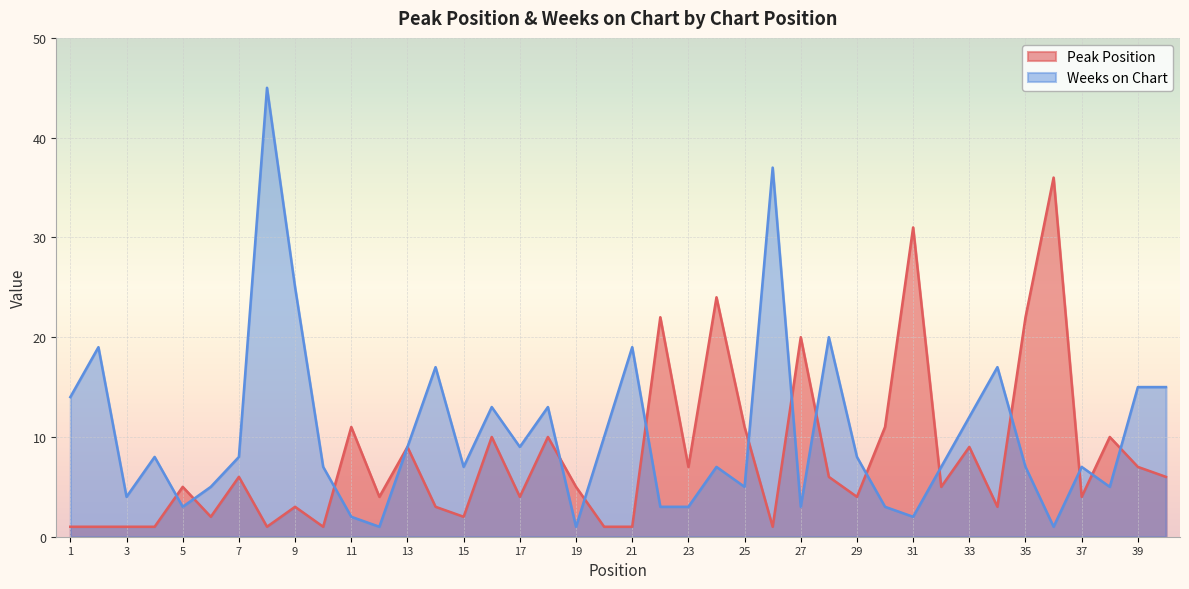

What is the maximum value shown in the chart?

45